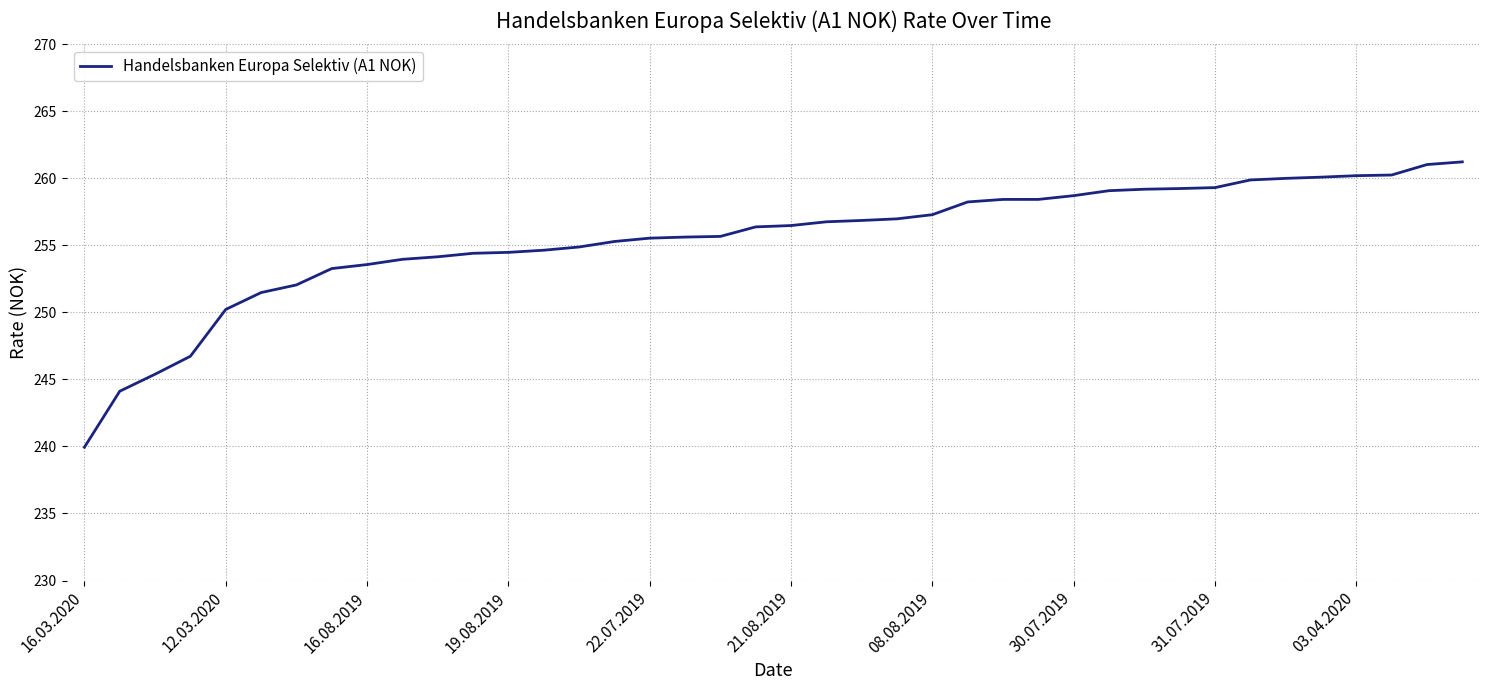

What is the greatest value displayed?

261.2